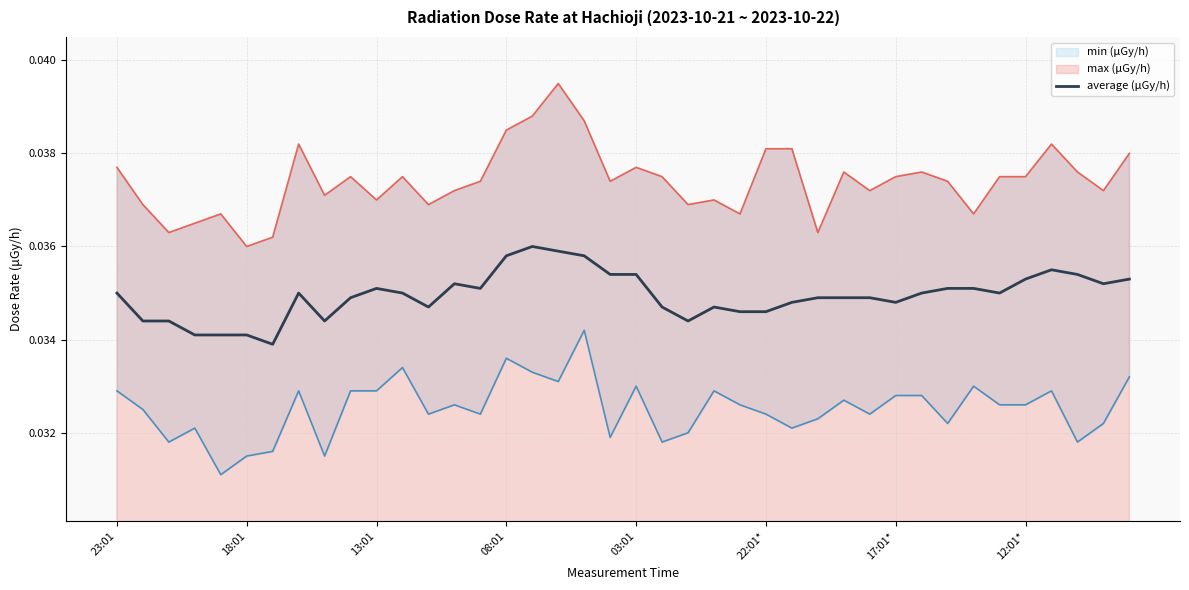

Does the chart have visible grid lines?

Yes